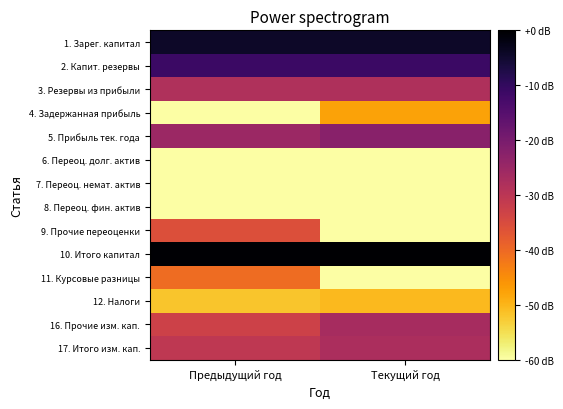

Reading right to left, transcribe all the data shown in this chart.

1. Зарег. капитал: Текущий год=-4.4	Предыдущий год=-4.4
2. Капит. резервы: Текущий год=-11.2	Предыдущий год=-11.2
3. Резервы из прибыли: Текущий год=-27.9	Предыдущий год=-28.2
4. Задержанная прибыль: Текущий год=-47.7	Предыдущий год=-120.0
5. Прибыль тек. года: Текущий год=-22.4	Предыдущий год=-25.2
6. Переоц. долг. актив: Текущий год=-120.0	Предыдущий год=-120.0
7. Переоц. немат. актив: Текущий год=-120.0	Предыдущий год=-120.0
8. Переоц. фин. актив: Текущий год=-120.0	Предыдущий год=-120.0
9. Прочие переоценки: Текущий год=-120.0	Предыдущий год=-35.7
10. Итого капитал: Текущий год=0.0	Предыдущий год=-0.4
11. Курсовые разницы: Текущий год=-120.0	Предыдущий год=-40.4
12. Налоги: Текущий год=-50.5	Предыдущий год=-52.0
16. Прочие изм. кап.: Текущий год=-26.9	Предыдущий год=-32.8
17. Итого изм. кап.: Текущий год=-27.5	Предыдущий год=-30.5